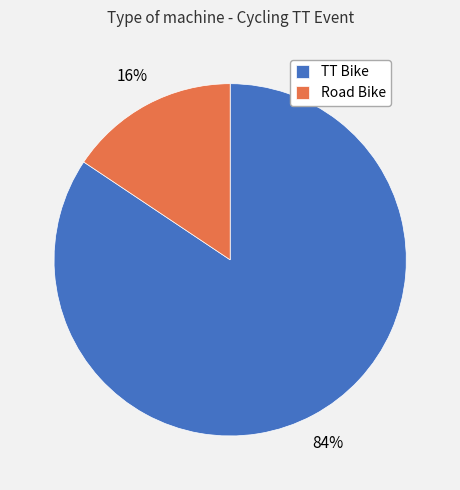

How many slices are in this pie chart?

2